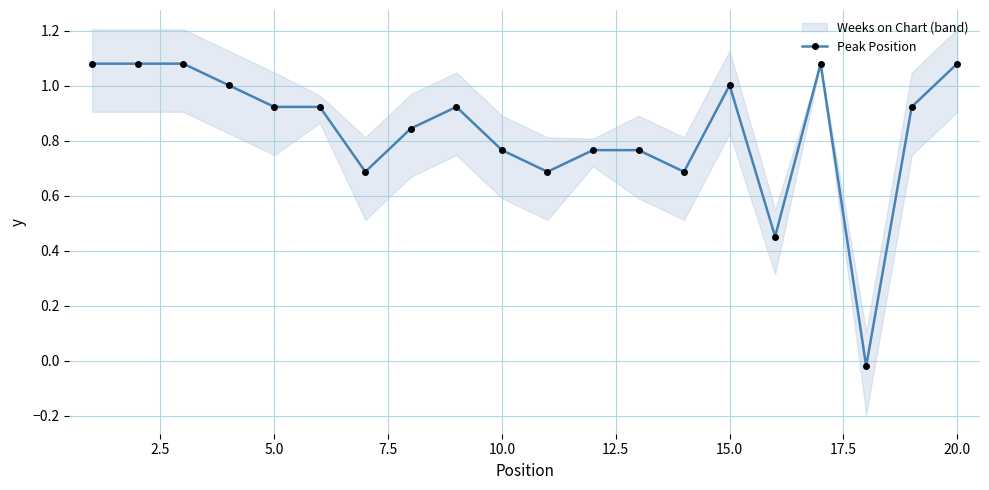

True or false: Peak Position has more than 0 interior local peaks.

True